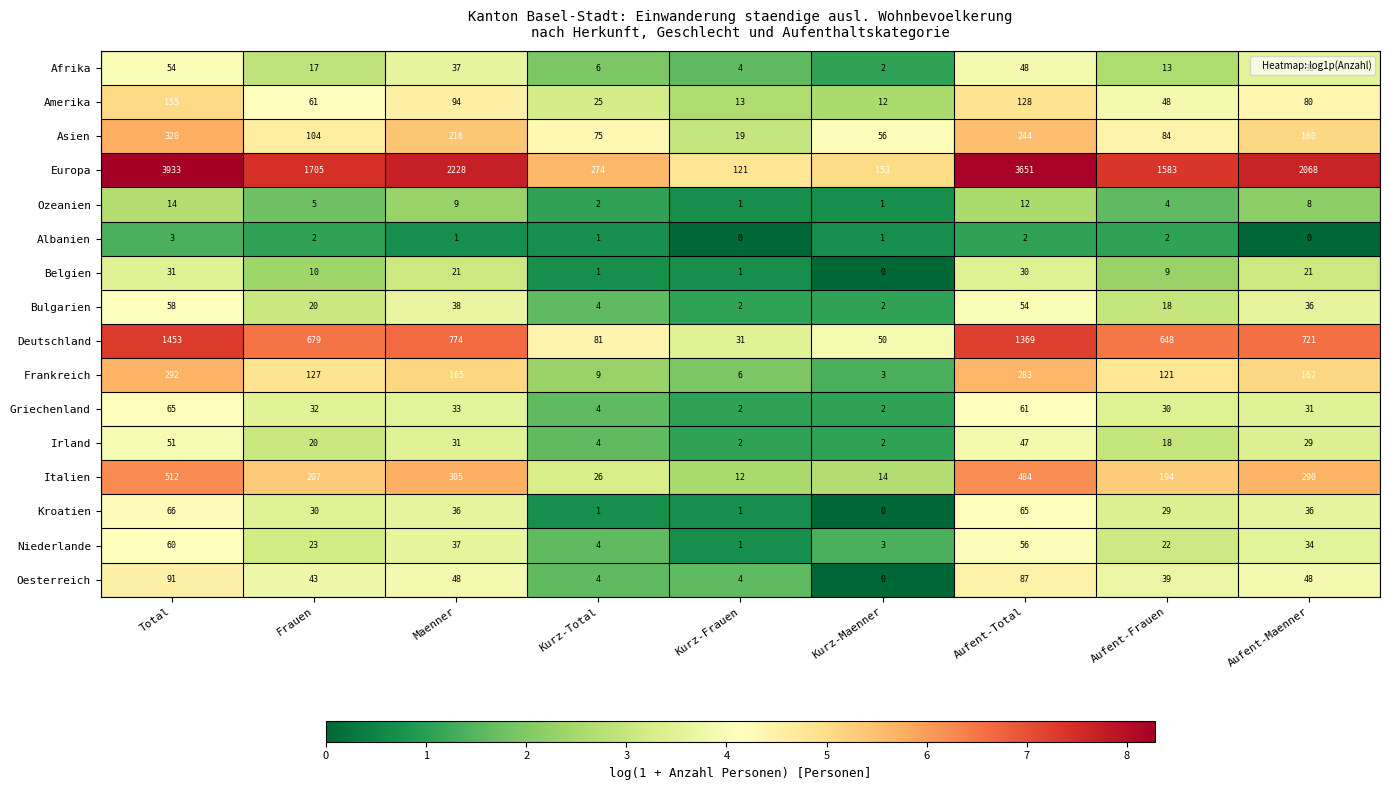

Which series has the widest spread of values?

Europa